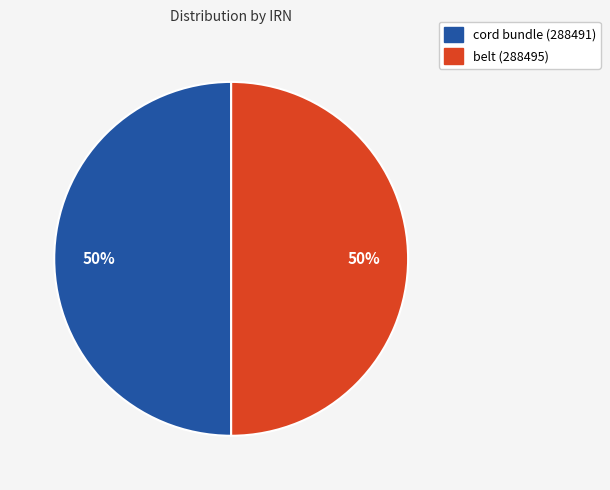

Is it true that belt (288495) is 59% of the pie?

False